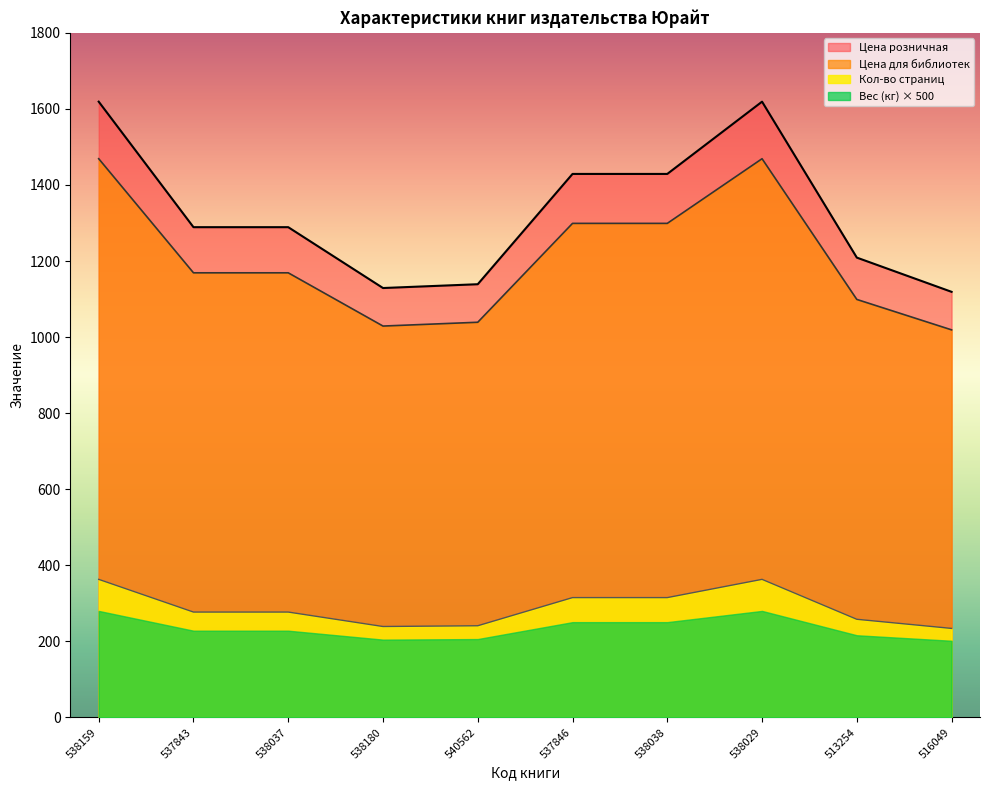

How many lines are shown in the chart?

4